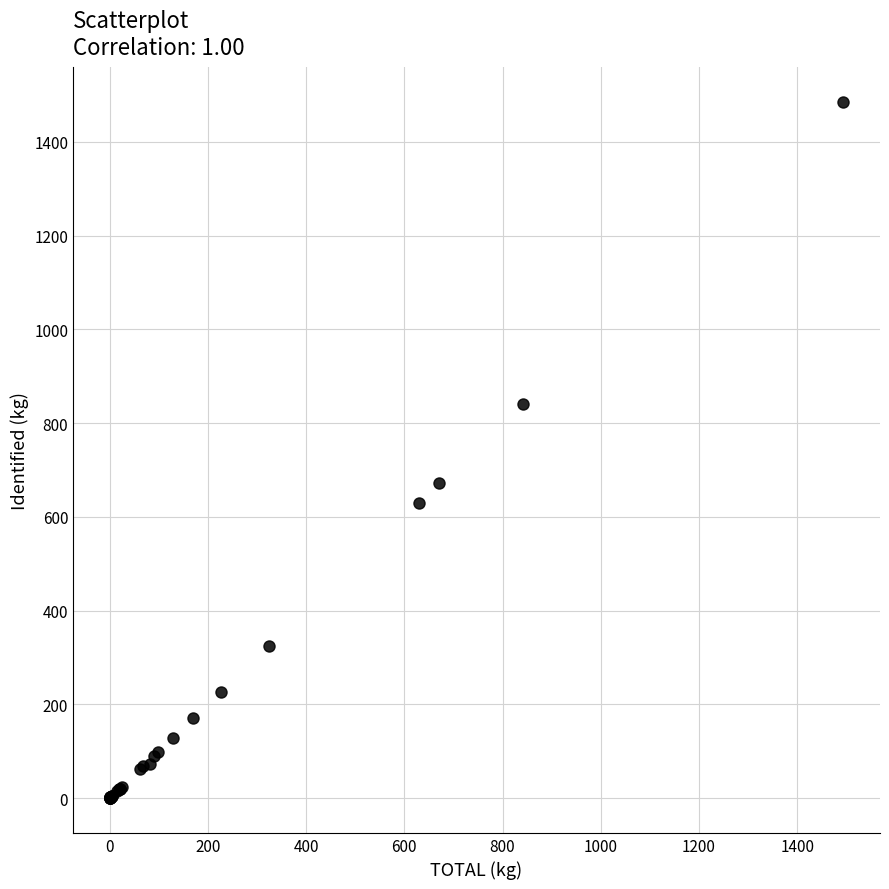

What Y value in the scatter plot is closest to 742?

671.5